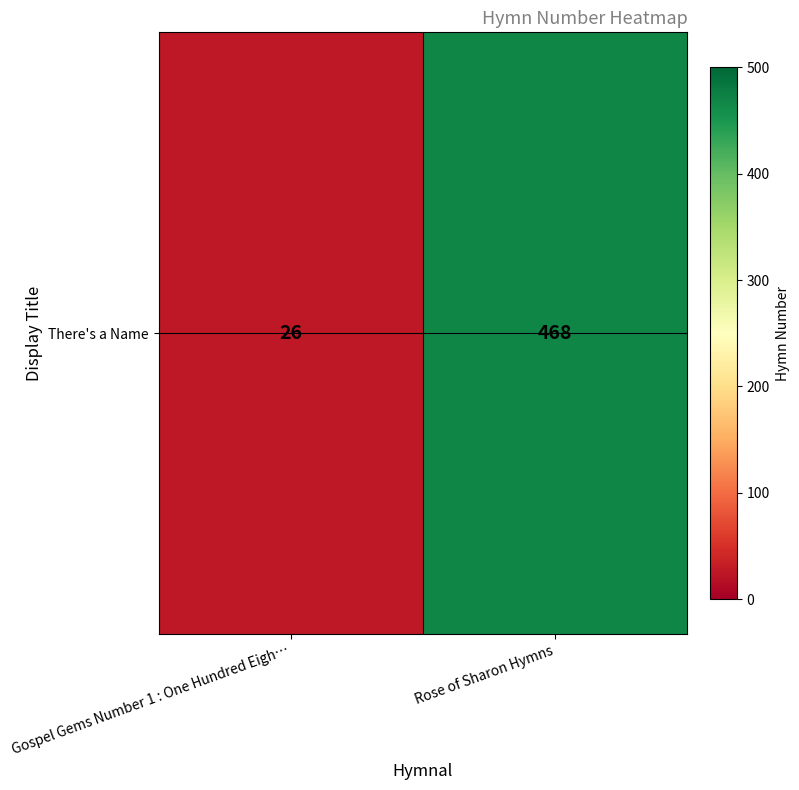

What is the minimum value shown in the chart?

26